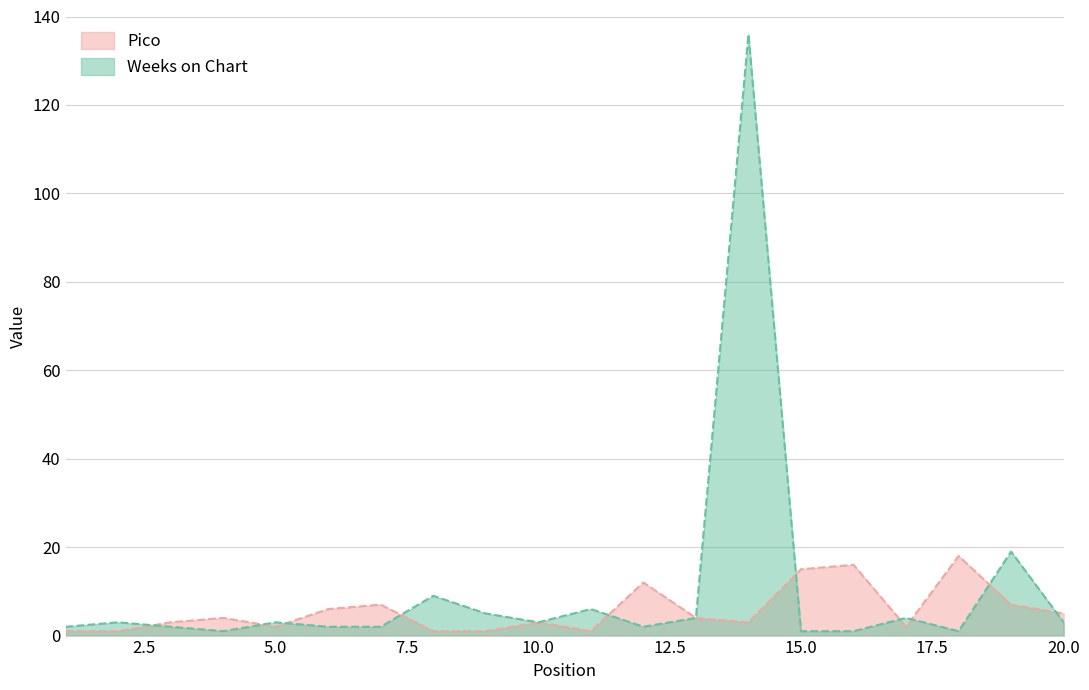

What is the value of the Pico point at the 6th from the left?

6